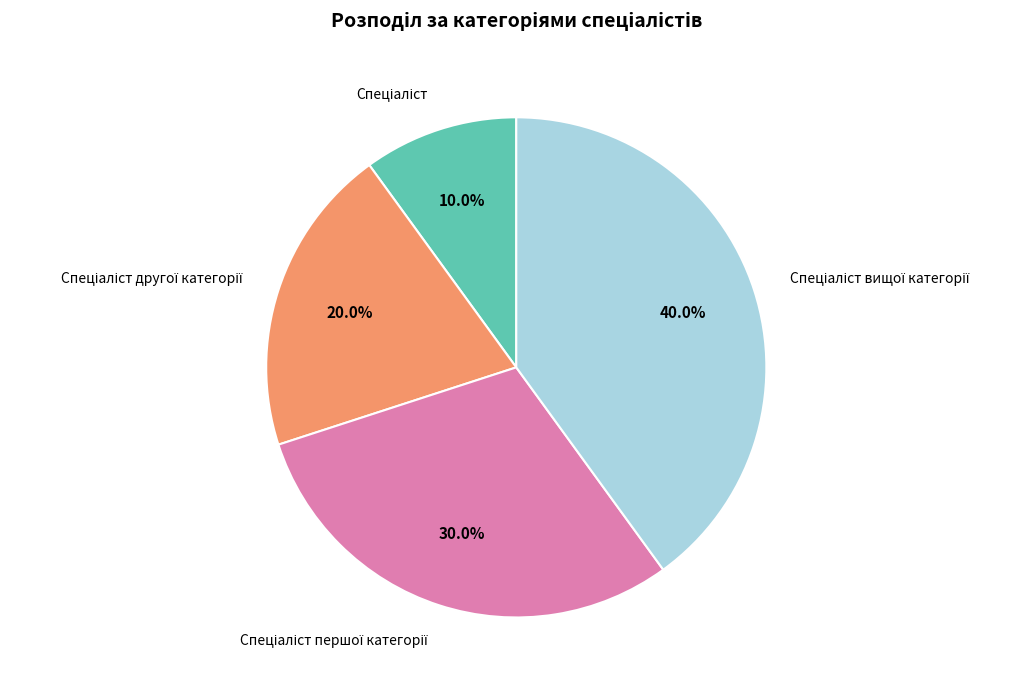

Is there any slice that represents more than half of the pie?

No